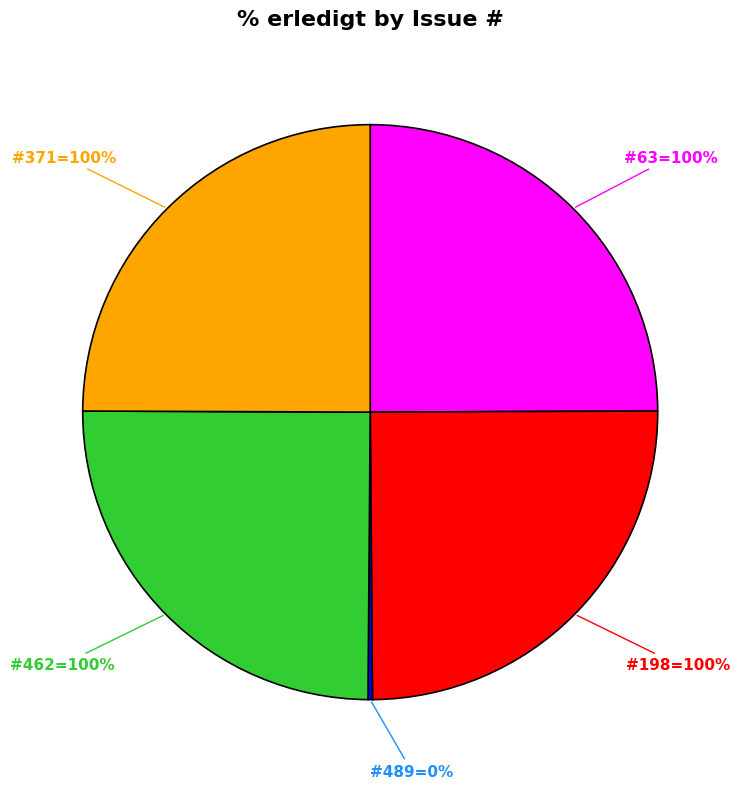

Does 489 represent more than half of the total?

No